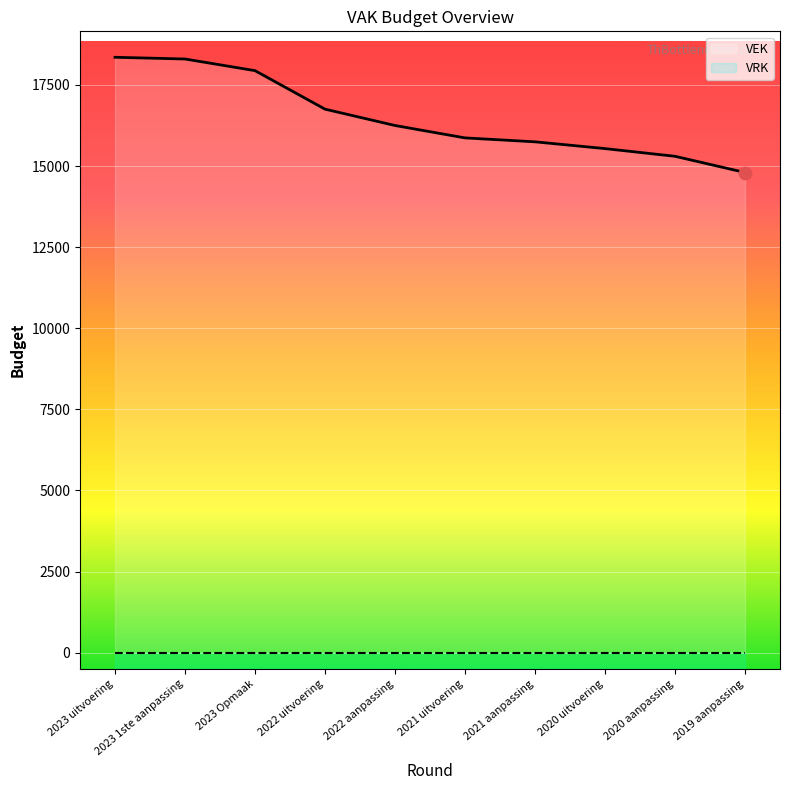

What is the change in value from 2023 uitvoering to 2022 uitvoering?

-1599